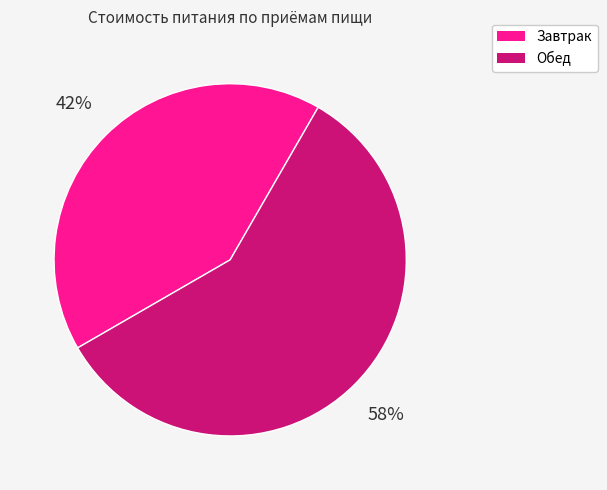

Does Завтрак represent more than half of the total?

No